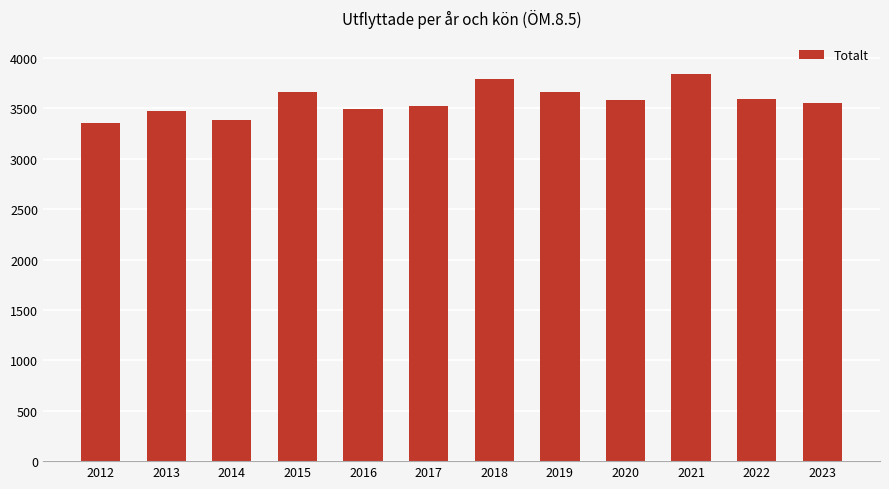

How many bars are there in total?

12